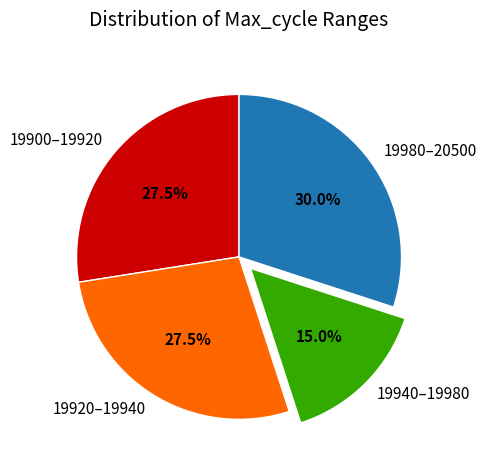

Is 19920–19940 the majority of the pie?

No